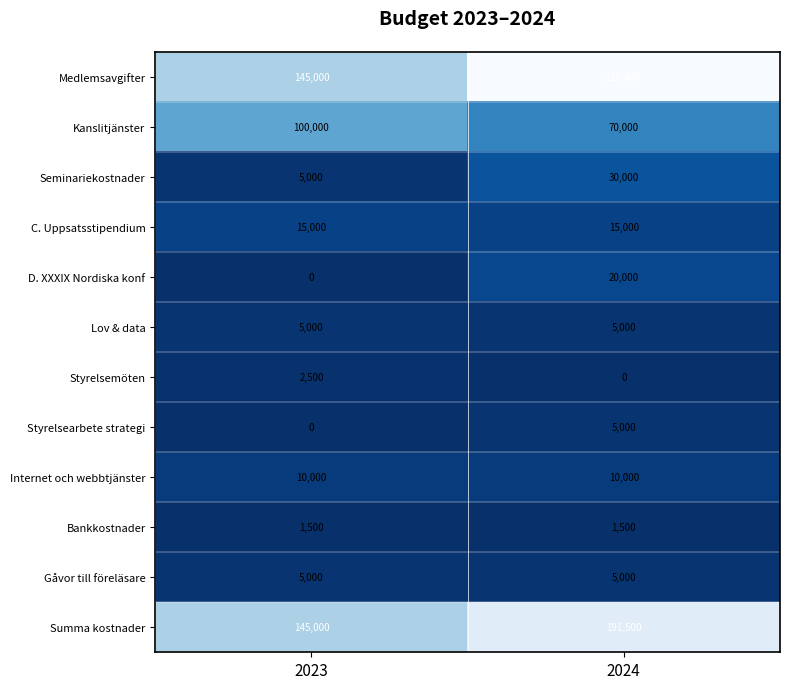

What is the difference between the maximum and minimum values in the Seminariekostnader series?

25000